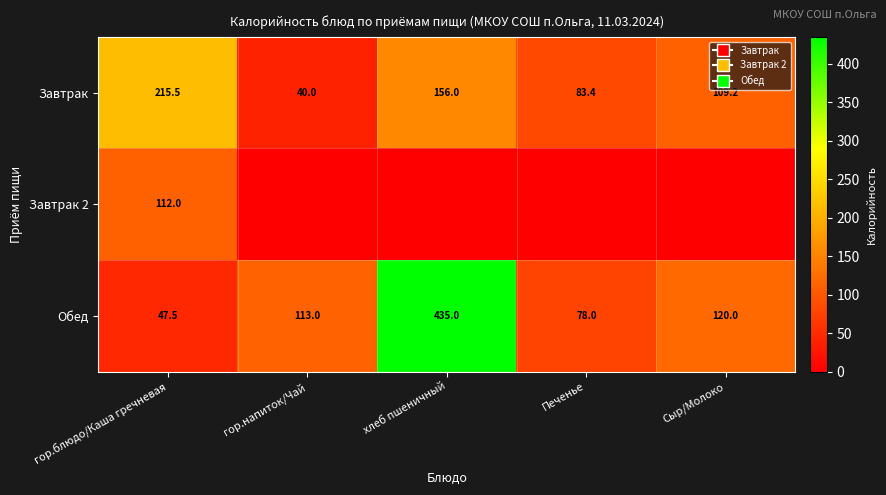

At which label does Завтрак first exceed 109?

гор.блюдо/Каша гречневая